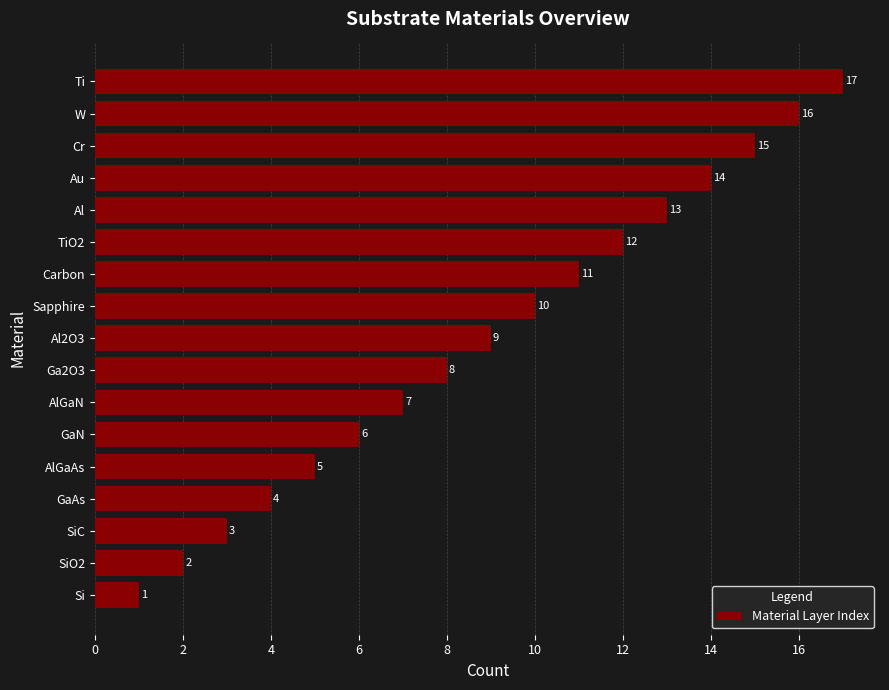

What is the approximate value at SiC?

3